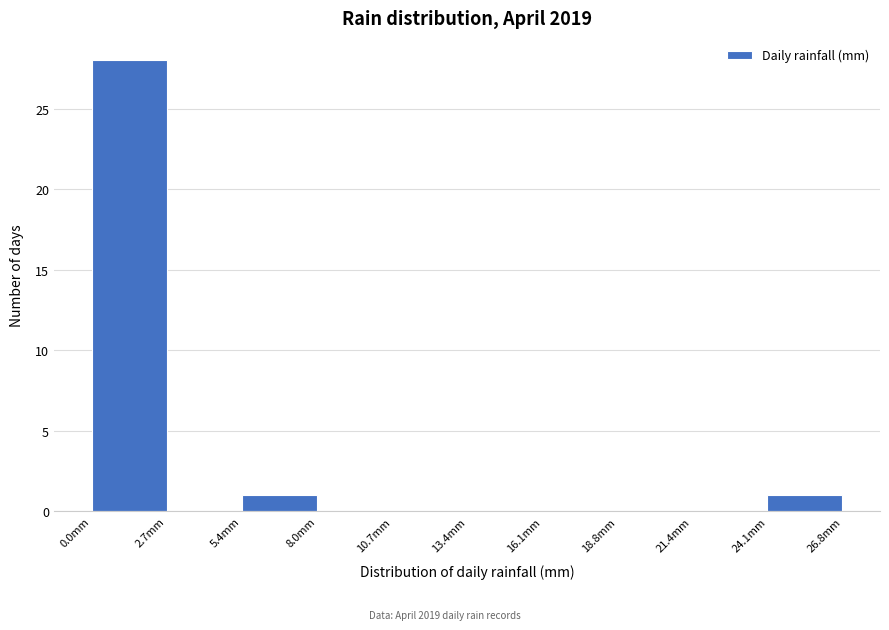

Which range on the x-axis has the tallest bar?

0.0 to 2.5